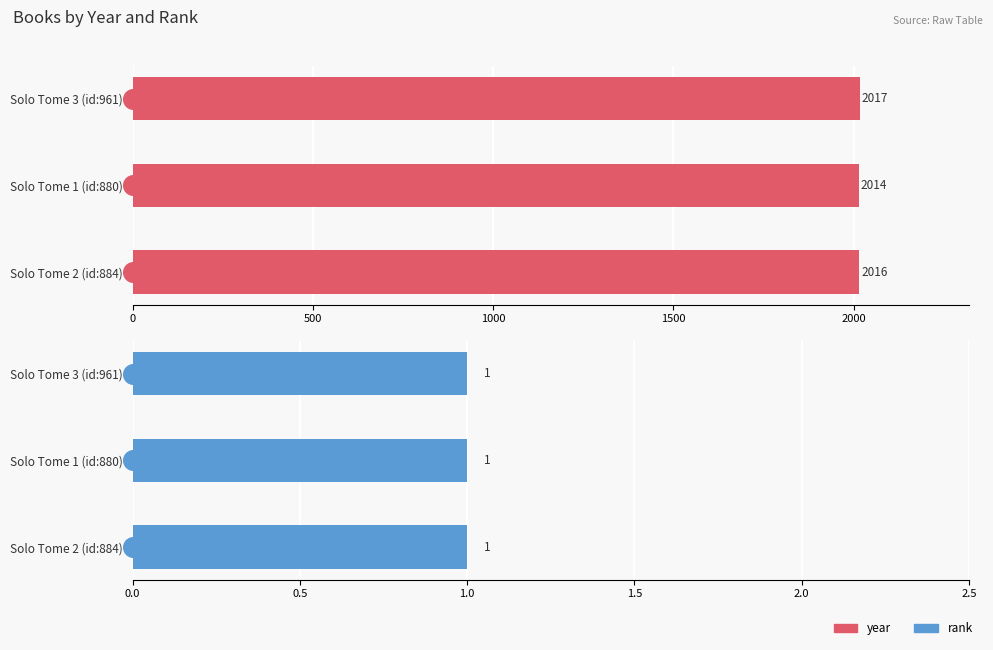

Which series contains the highest Y value?

year